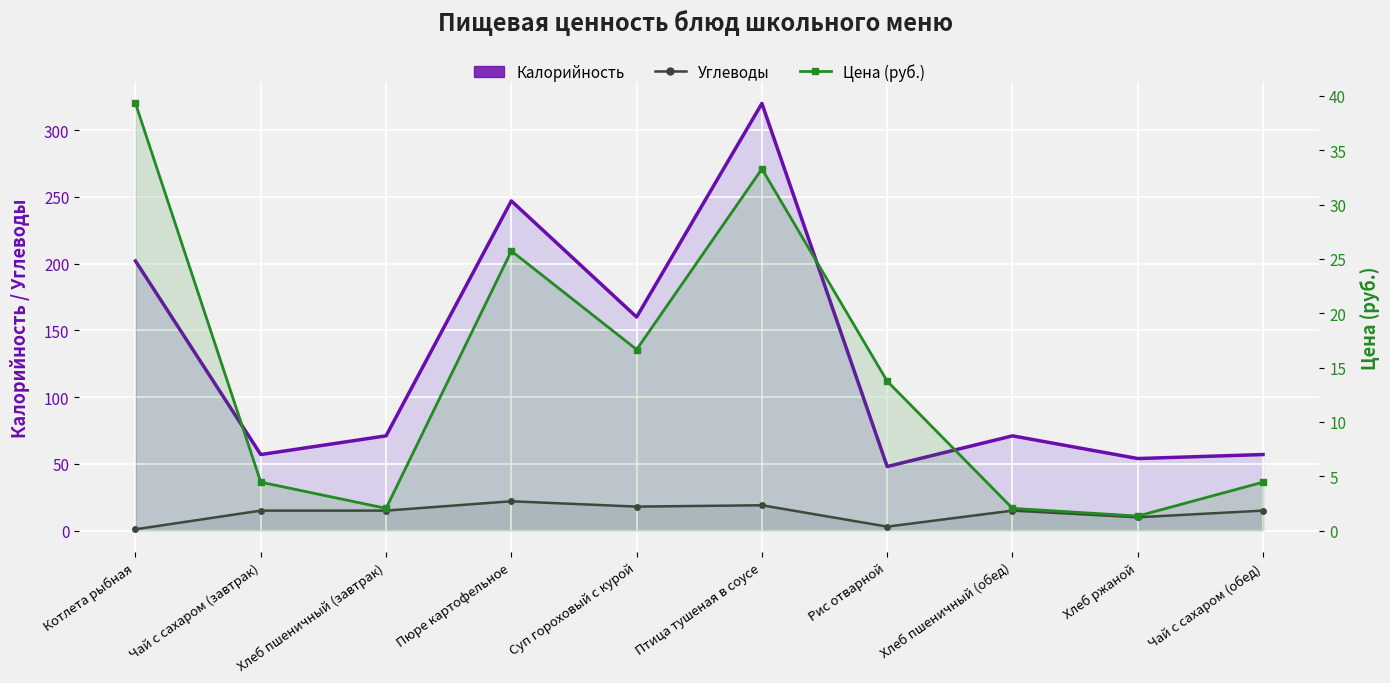

What is the value of the Цена (руб.) point at the 10th from the left?

4.5